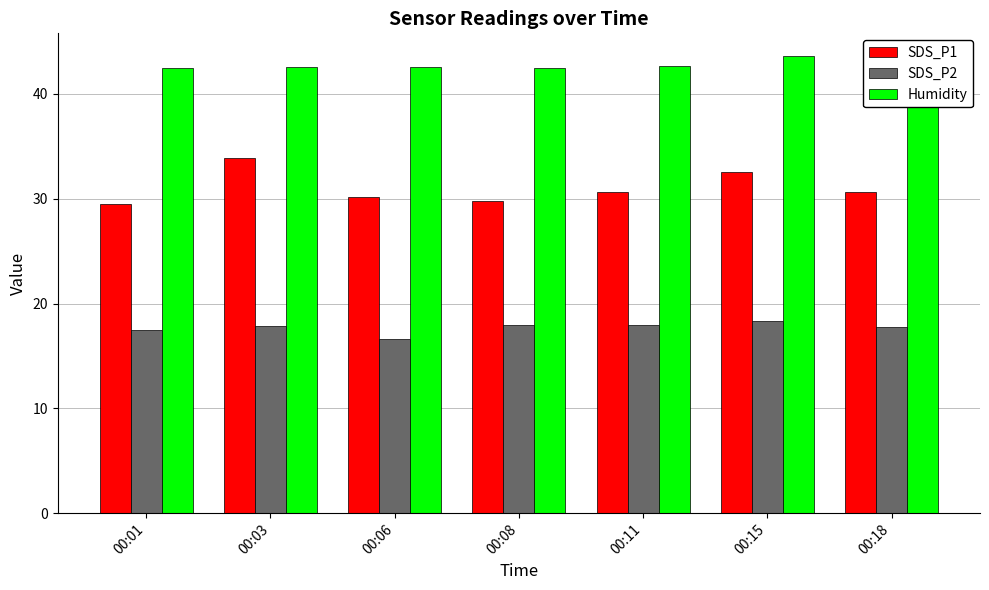

What is the sum of all SDS_P2 values?

124.0